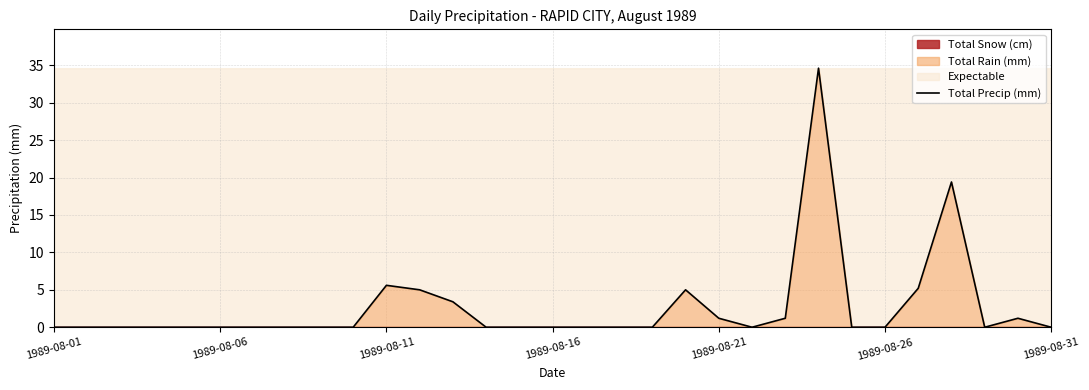

True or false: Total Precip (mm) has a value of 18.0 at 1989-08-31.

False